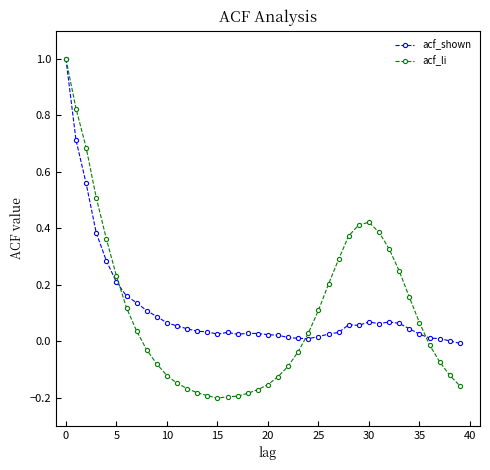

Which series has the widest spread of values?

acf_li